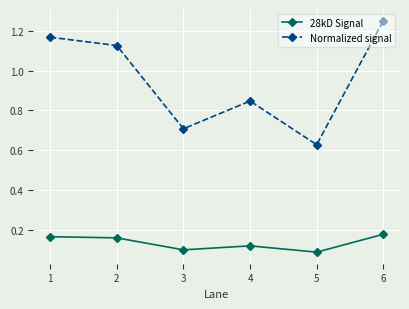

Is this an area chart (filled region under the line)?

No